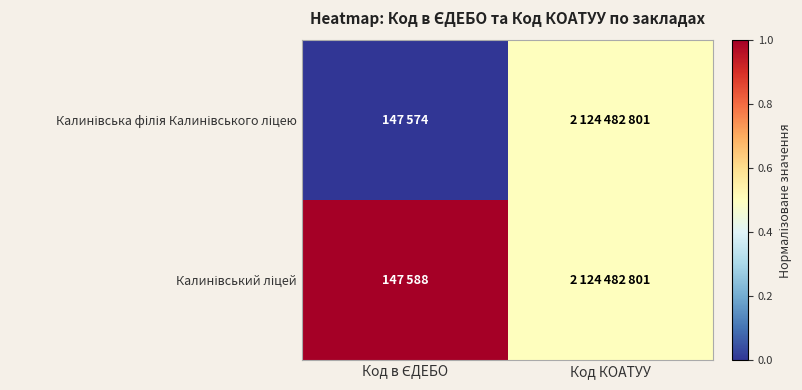

Which series has the largest total across all categories?

Калинівський ліцей